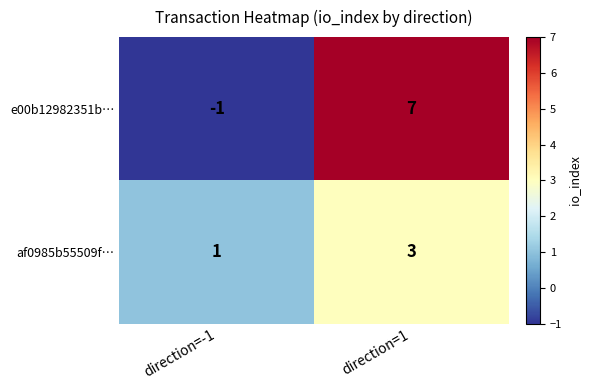

At which category is the sum across all series the highest?

direction=1